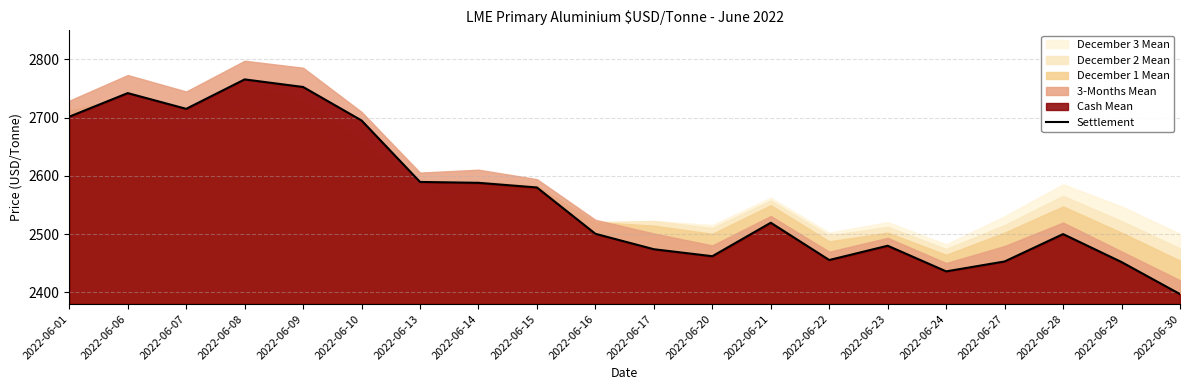

List the labels in order of value, smallest first.

2022-06-30, 2022-06-24, 2022-06-29, 2022-06-27, 2022-06-22, 2022-06-20, 2022-06-17, 2022-06-23, 2022-06-28, 2022-06-16, 2022-06-21, 2022-06-15, 2022-06-14, 2022-06-13, 2022-06-10, 2022-06-01, 2022-06-07, 2022-06-06, 2022-06-09, 2022-06-08